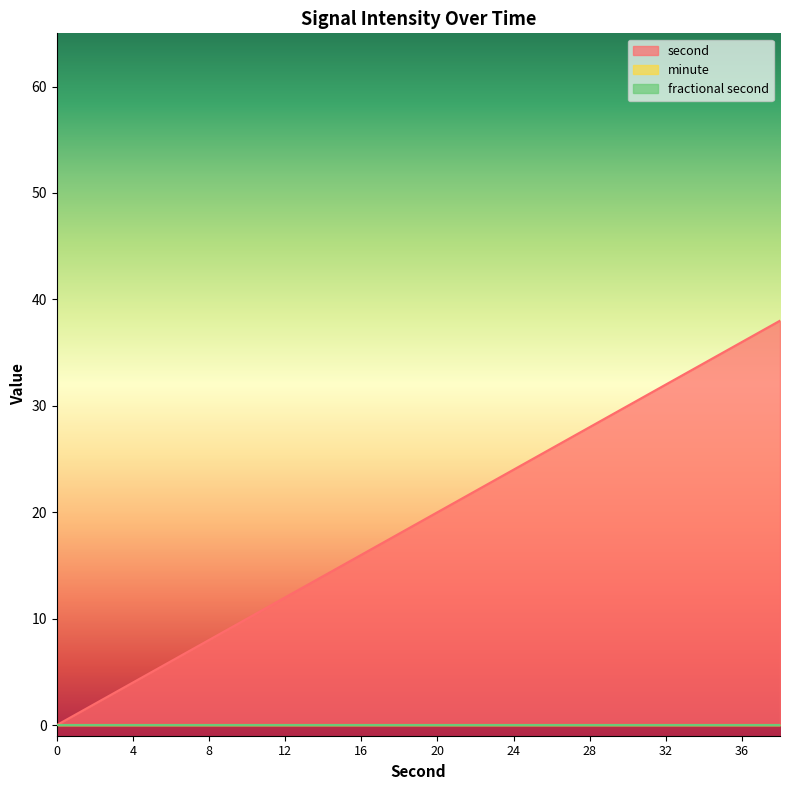

At how many categories does at least one series exceed 28?

5